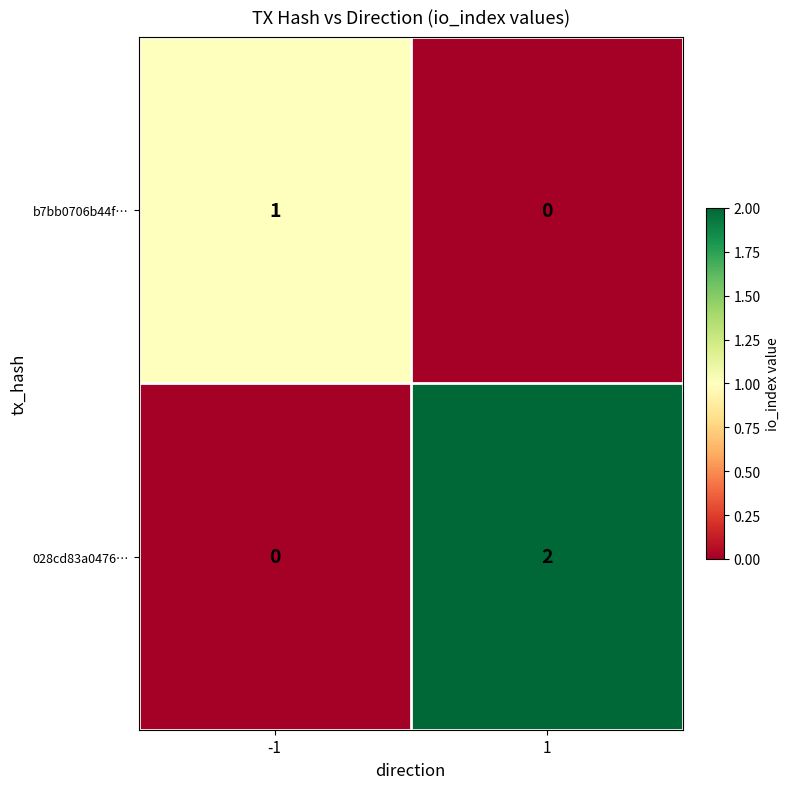

Is it true that b7bb0706b44f… equals 2 at -1?

False